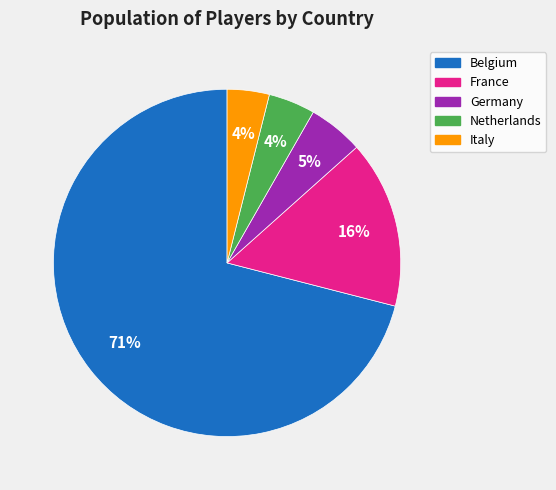

Is it true that Belgium is 84% of the pie?

False